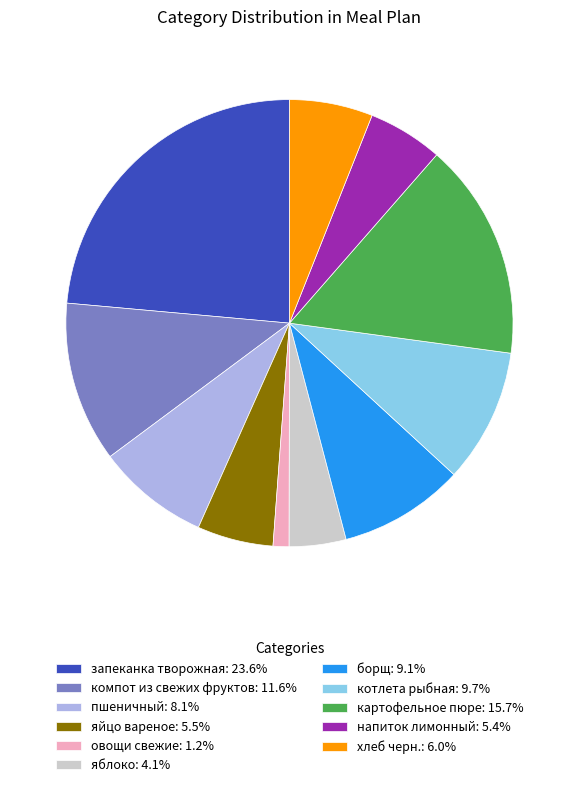

Which category has the biggest portion of the pie?

запеканка творожная